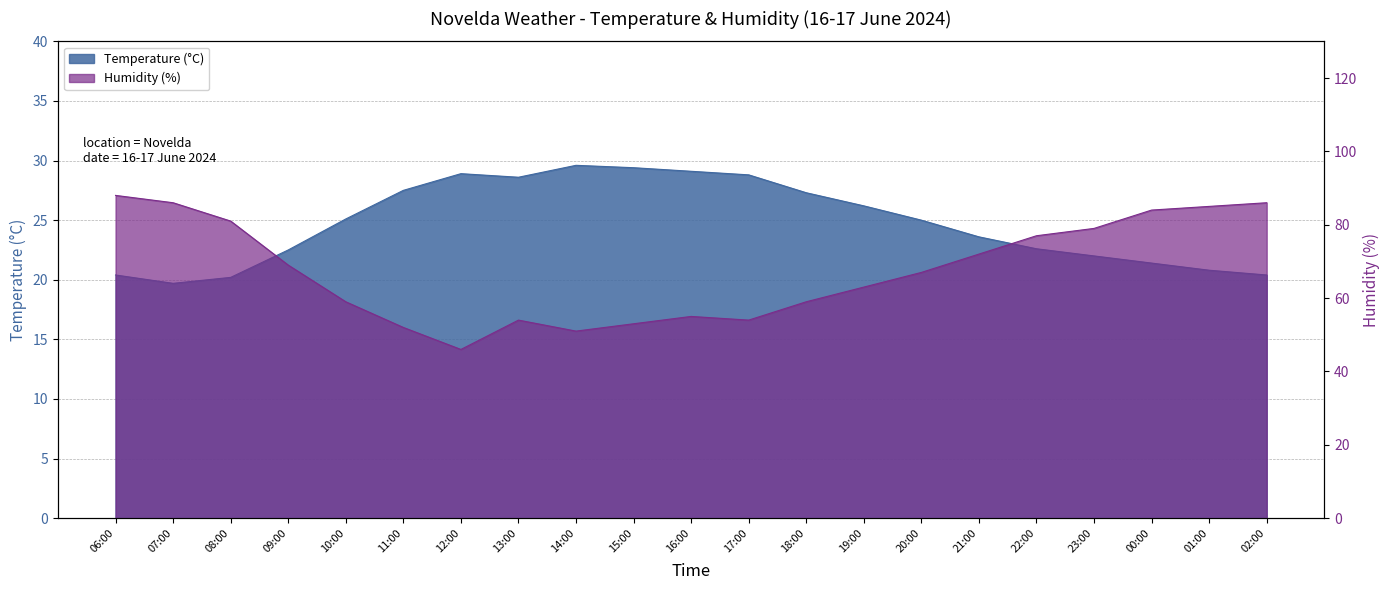

What are all the series names shown in the legend?

Temperature (°C), Humidity (%)